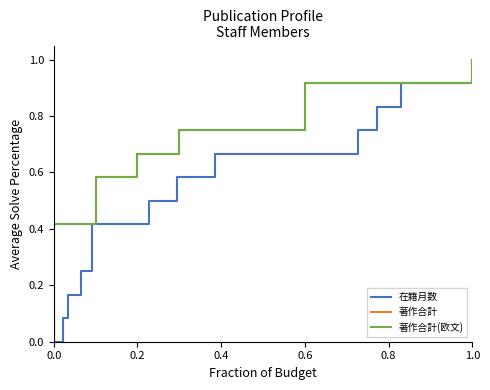

What is the value of the 著作合計 point at the 5th from the left?

0.3